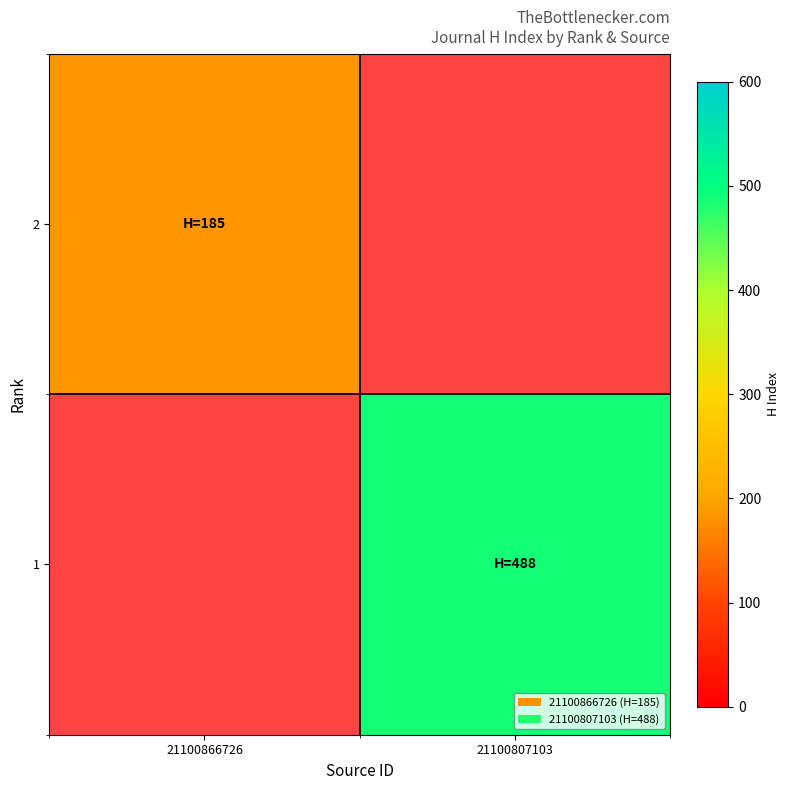

Rank the series by their average value, from highest to lowest.

2, 1